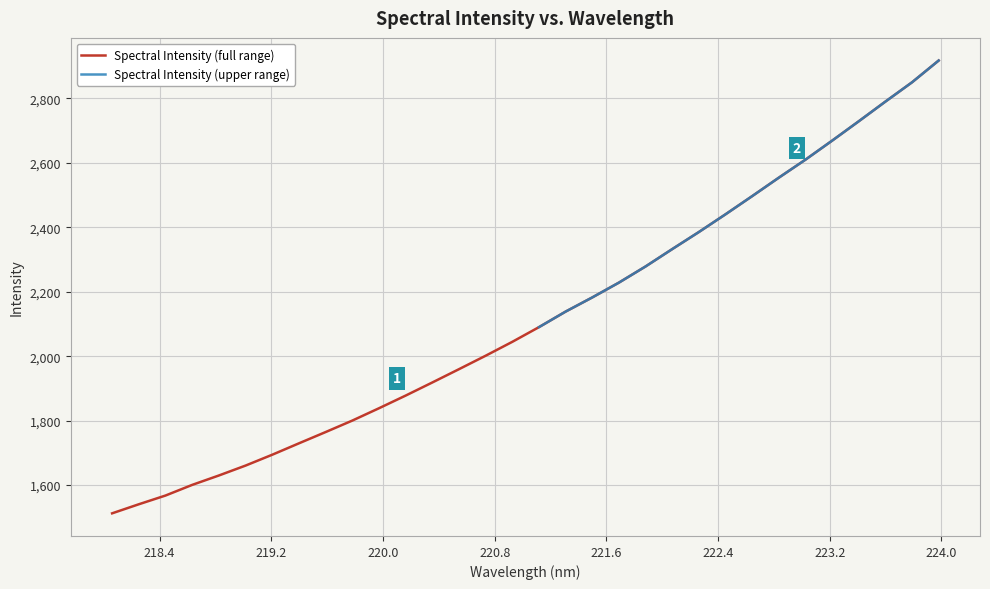

Which label corresponds to the smallest value in the chart?

218.0596